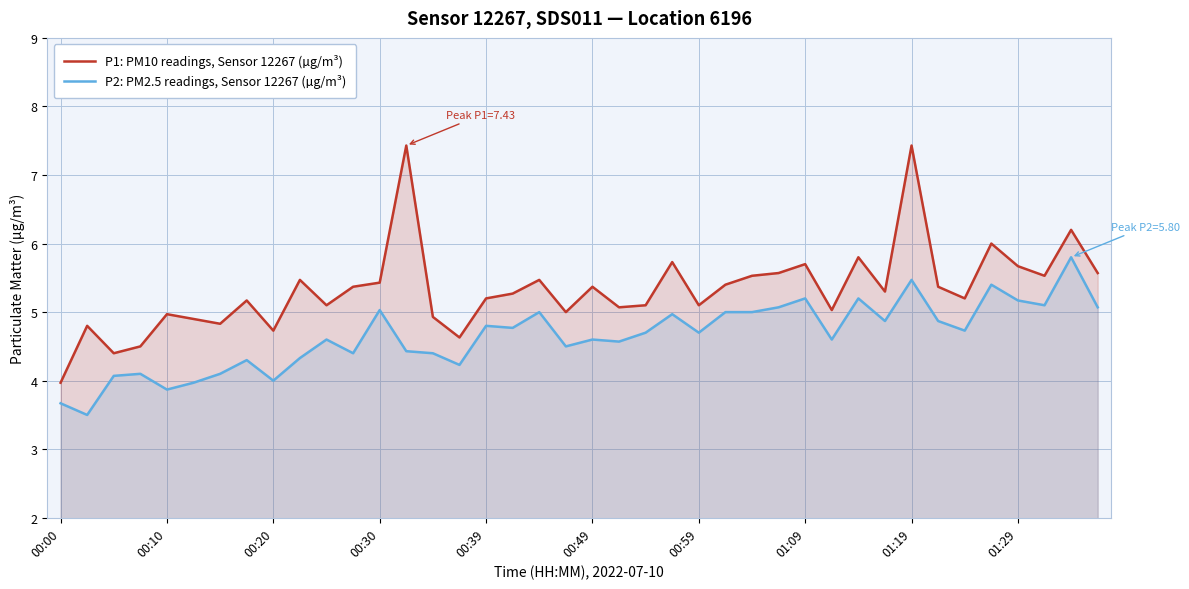

What is the smallest value displayed?

3.5